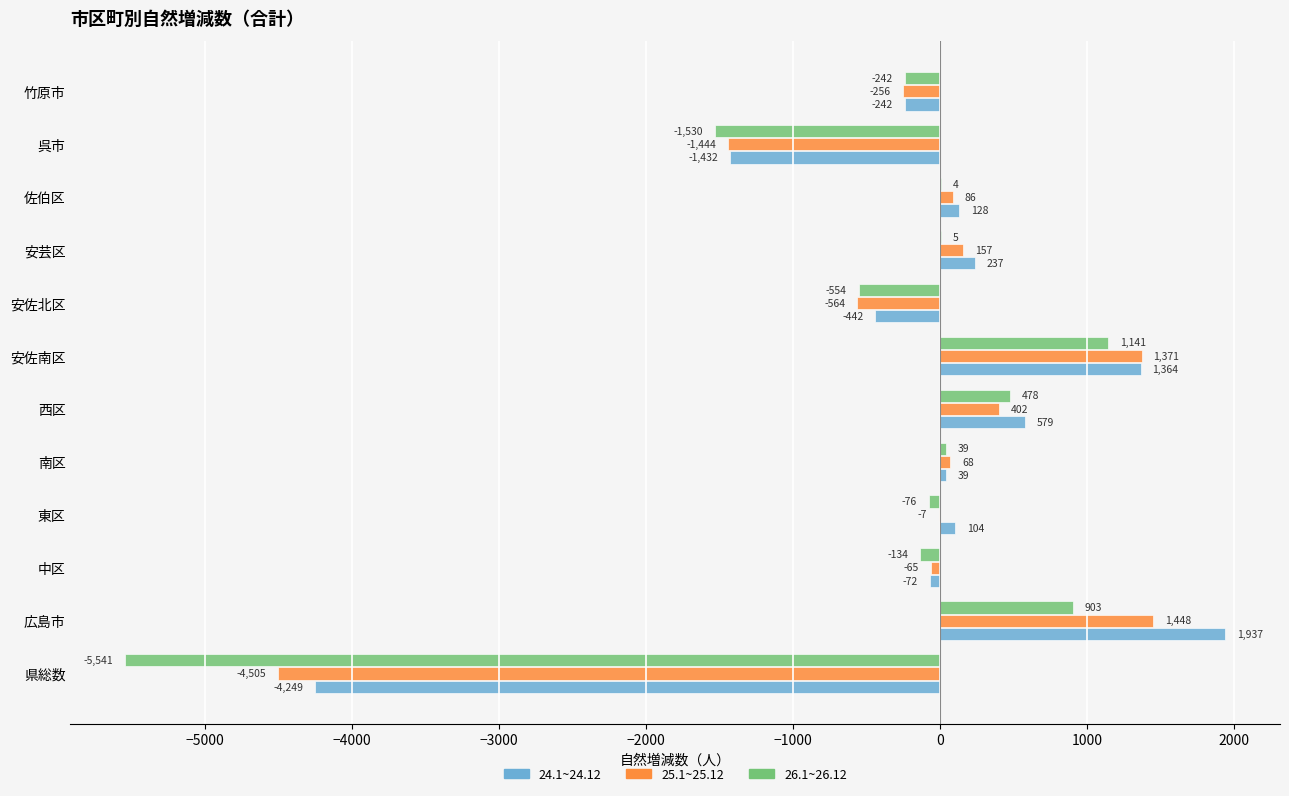

What value does the 24.1~24.12 series have at 中区, to the nearest 100?

-100